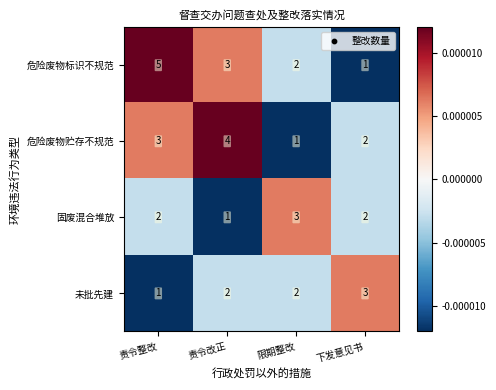

True or false: 未批先建 has a value of 1 at 责令整改.

True